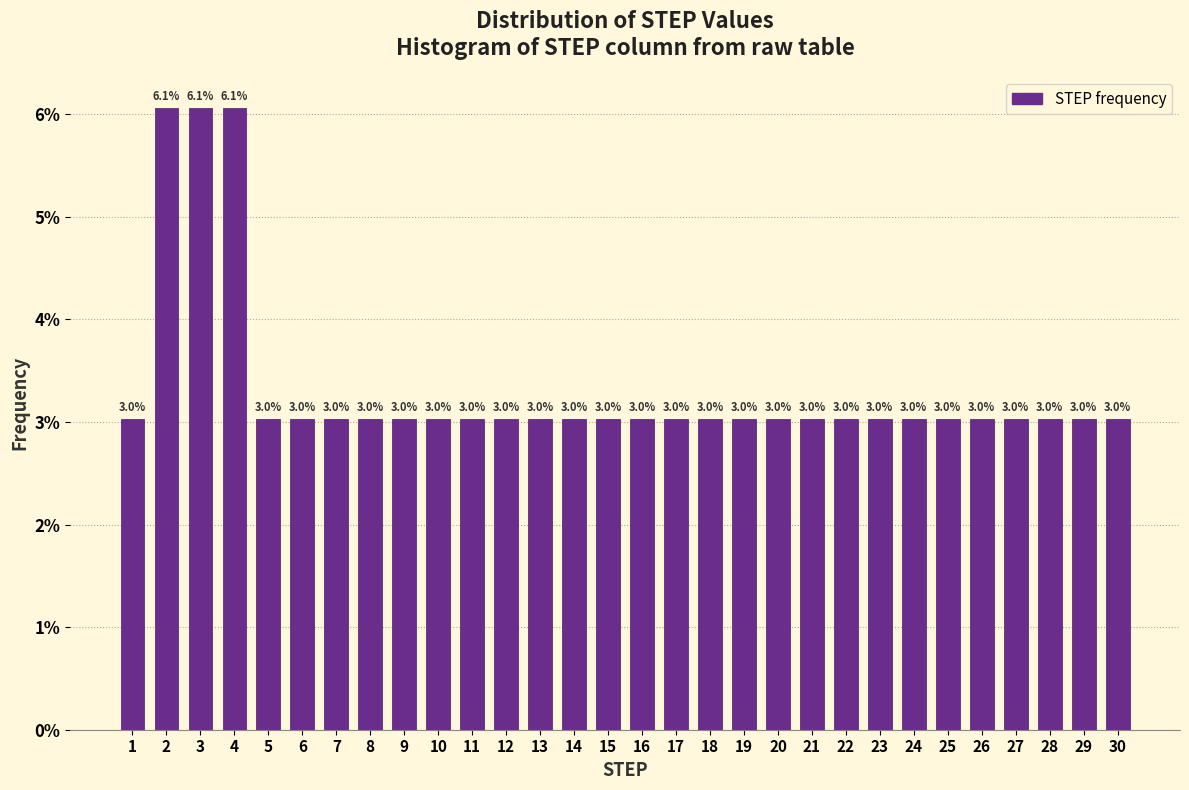

Reading right to left, extract all data points from this chart.

30=3.0	29=3.0	28=3.0	27=3.0	26=3.0	25=3.0	24=3.0	23=3.0	22=3.0	21=3.0	20=3.0	19=3.0	18=3.0	17=3.0	16=3.0	15=3.0	14=3.0	13=3.0	12=3.0	11=3.0	10=3.0	9=3.0	8=3.0	7=3.0	6=3.0	5=3.0	4=6.1	3=6.1	2=6.1	1=3.0